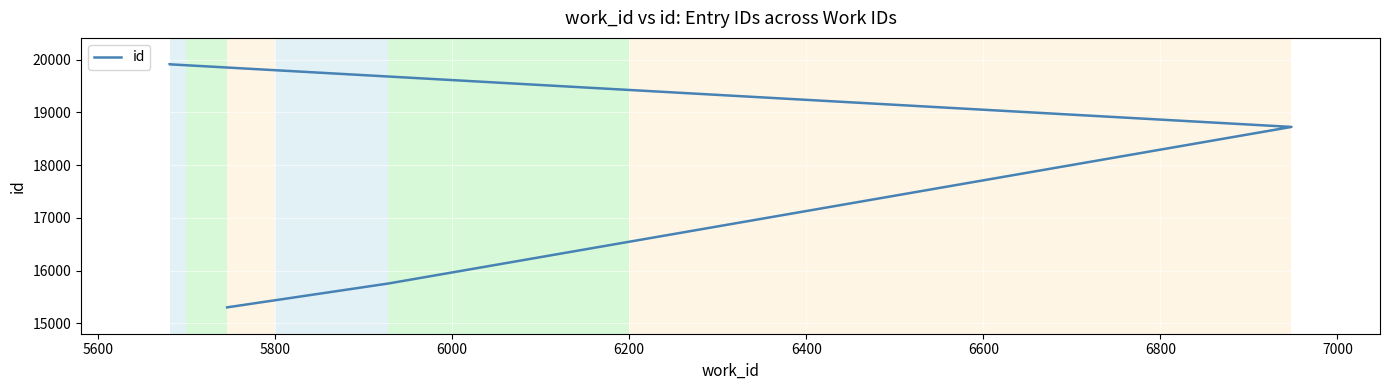

How many values are below 18726?

2